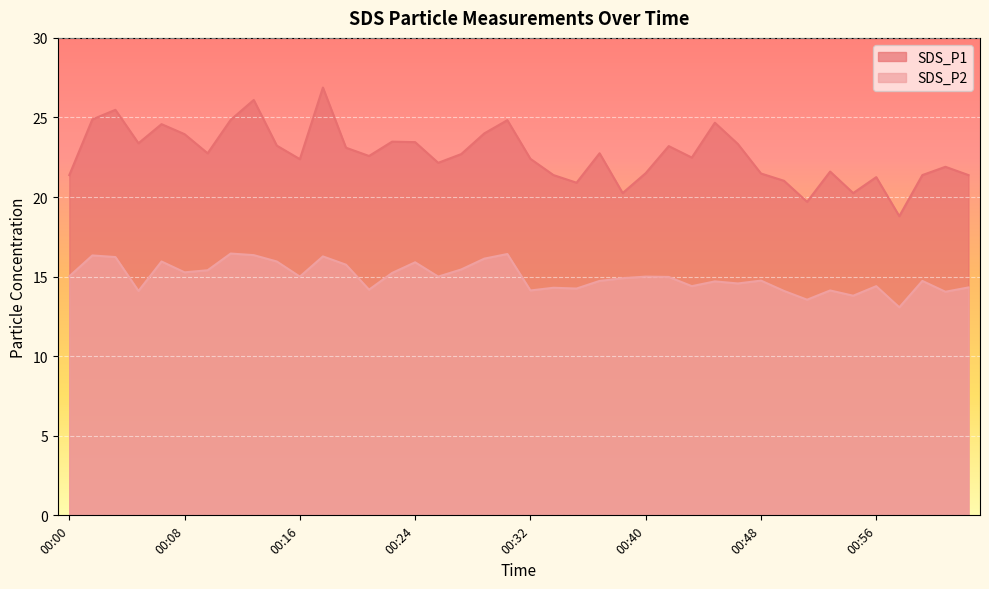

At which category does SDS_P2 reach its first local valley?

00:05